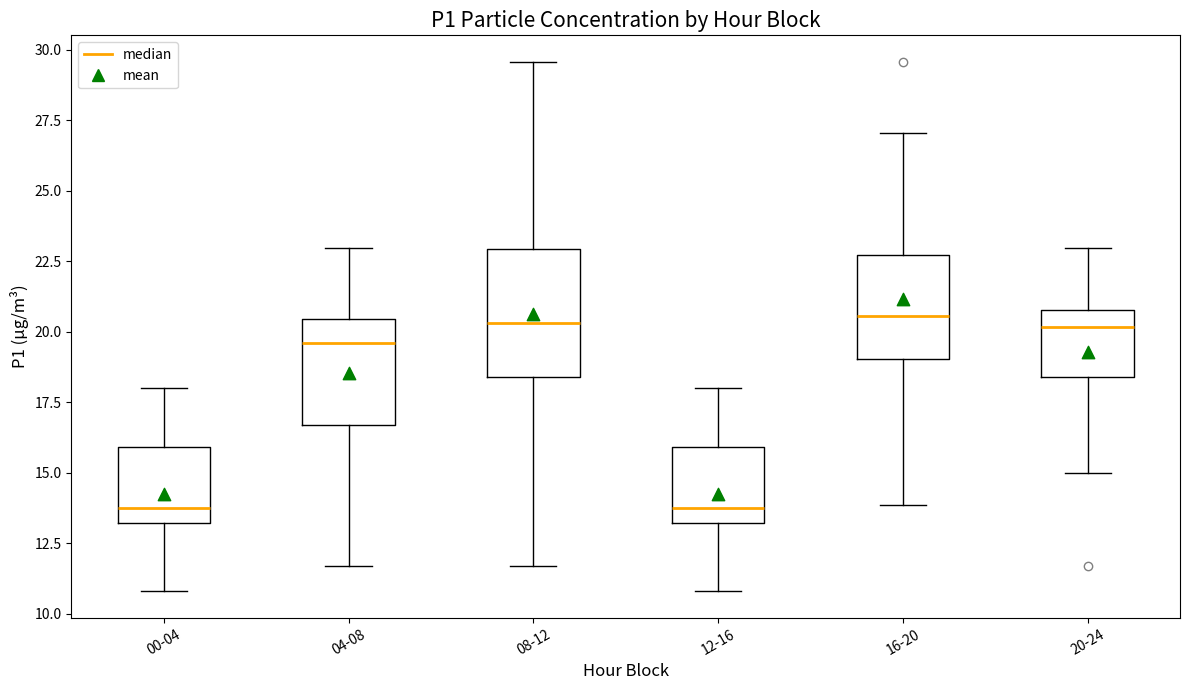

Reading left to right, transcribe this box plot: for each box, give where its median line is, the range the box spans, and where its two whiskers end, as read against the y-axis. The values are not printed on the chart, so give them approximately, as read against the axis.

00-04: median 14.0, box 13.0 to 16.0, whiskers 11.0 to 18.0
04-08: median 19.5, box 16.5 to 20.5, whiskers 11.5 to 23.0
08-12: median 20.5, box 18.5 to 23.0, whiskers 11.5 to 29.5
12-16: median 14.0, box 13.0 to 16.0, whiskers 11.0 to 18.0
16-20: median 20.5, box 19.0 to 22.5, whiskers 14.0 to 27.0
20-24: median 20.0, box 18.5 to 21.0, whiskers 15.0 to 23.0